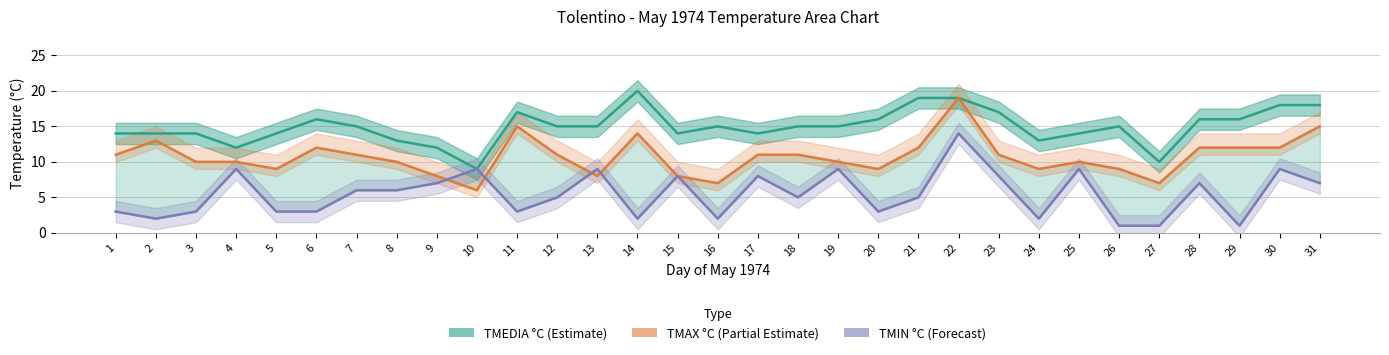

Which category has the lowest value in the TMEDIA °C series?

10